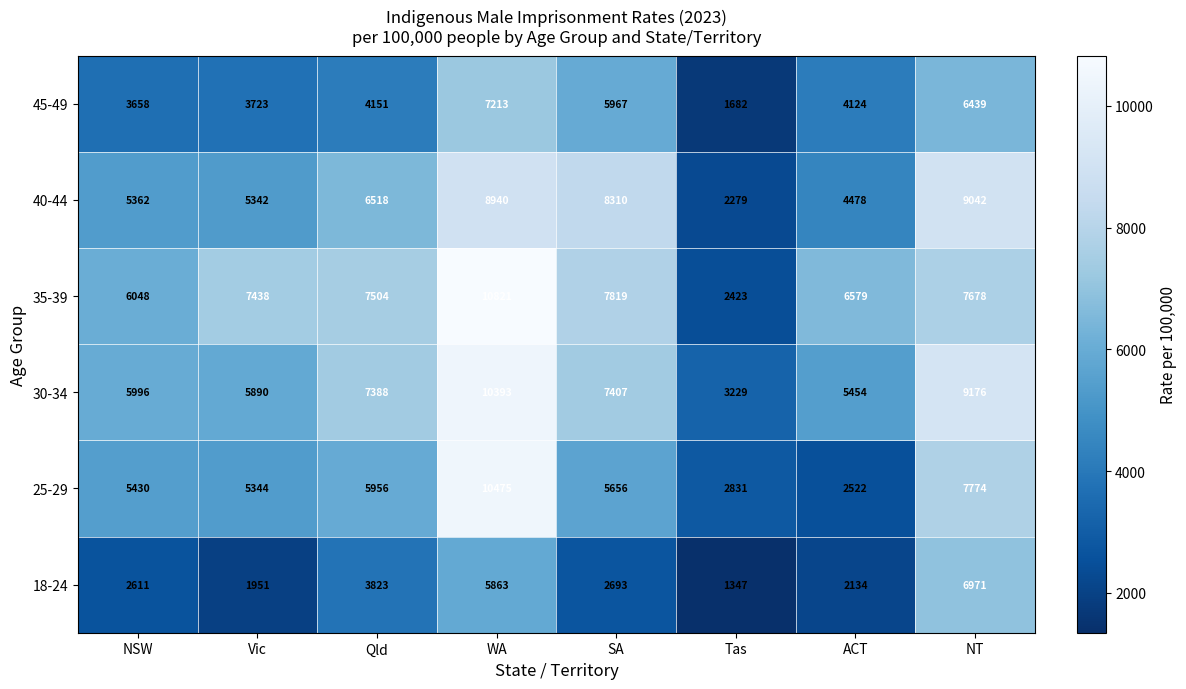

How many distinct data groups are displayed?

6